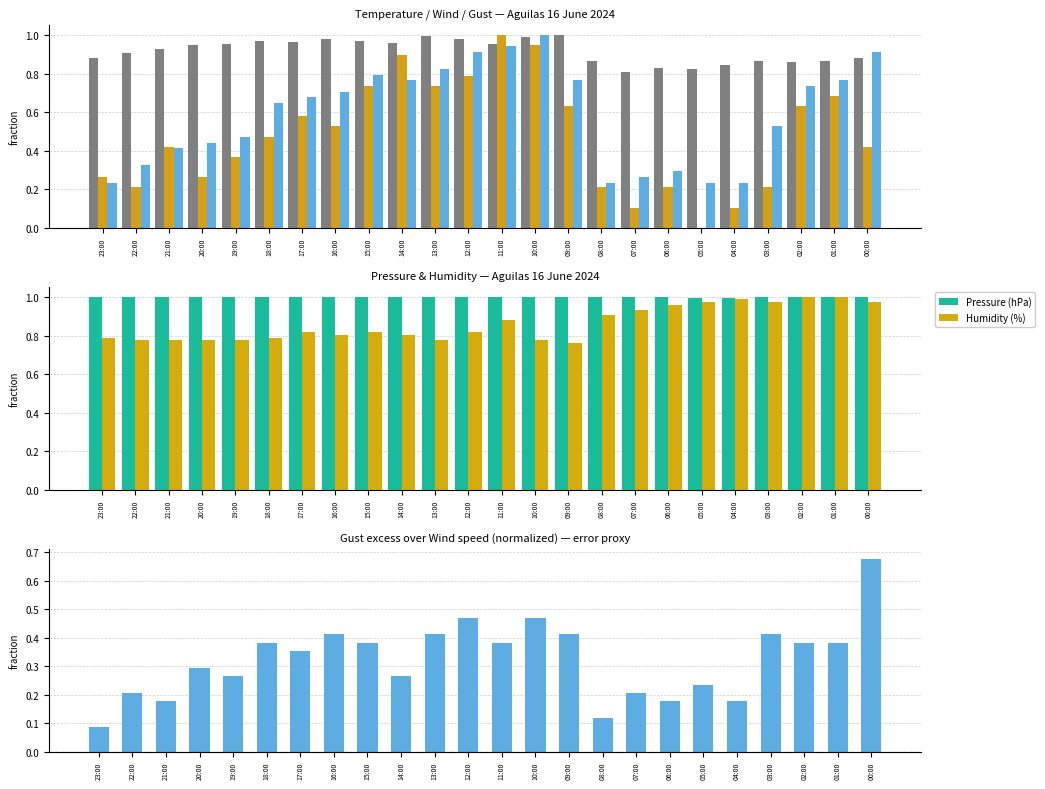

Count the number of categories in the chart.

24